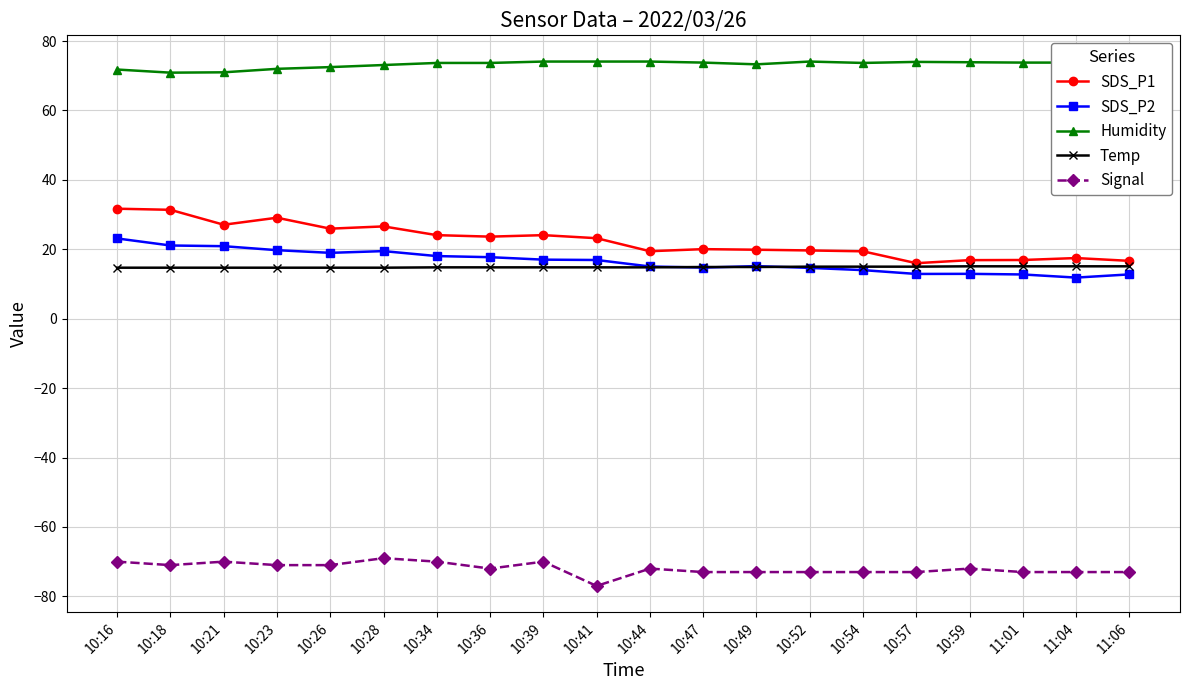

How many series are shown in this chart?

5